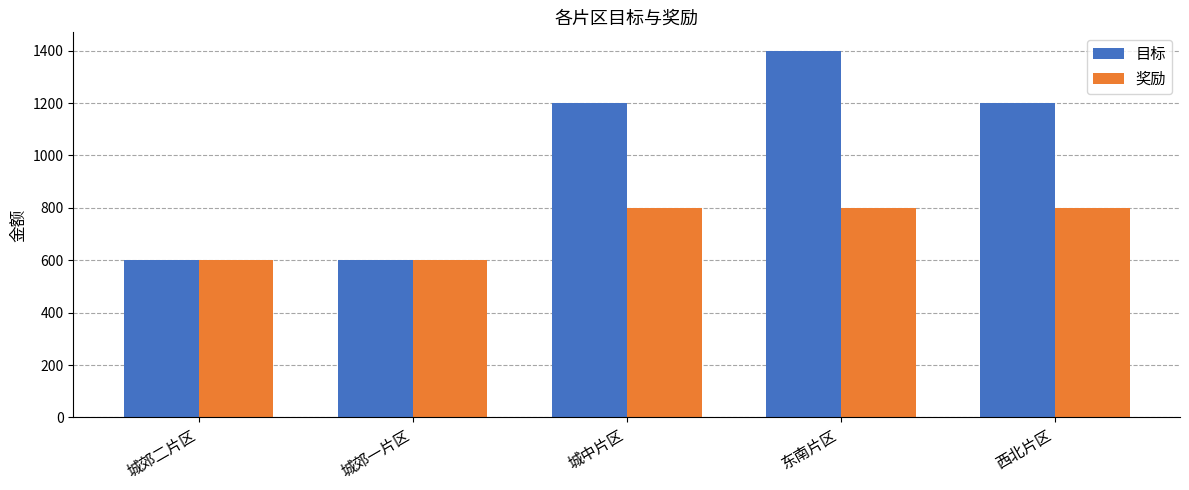

Does the chart contain stacked bars?

No